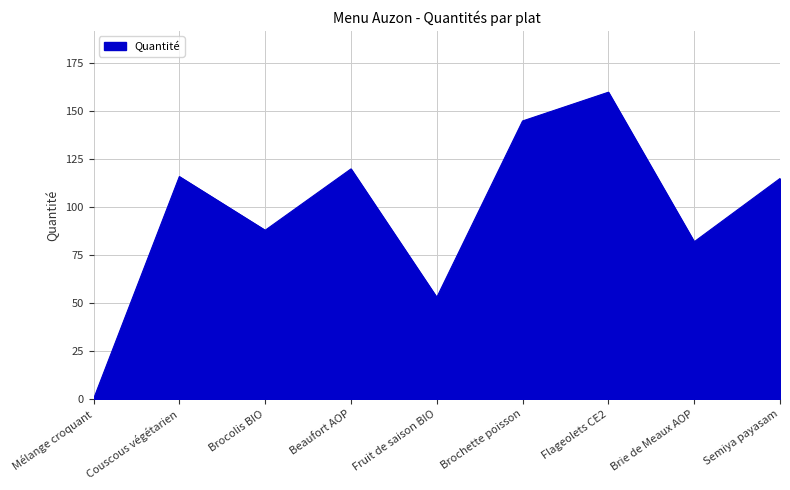

How many distinct data groups are displayed?

1